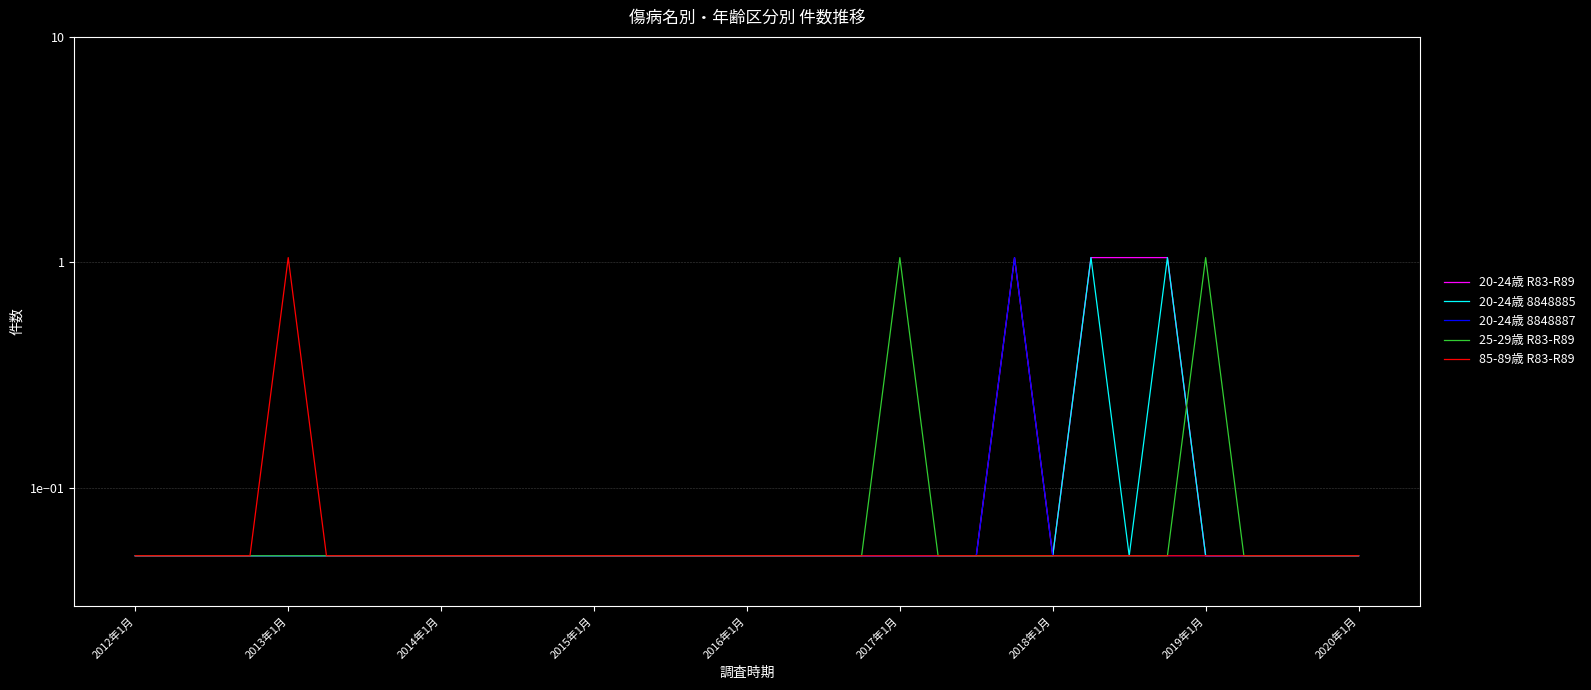

What is the sum of the 20-24歳 8848885 values at 25 and 30?

1.1